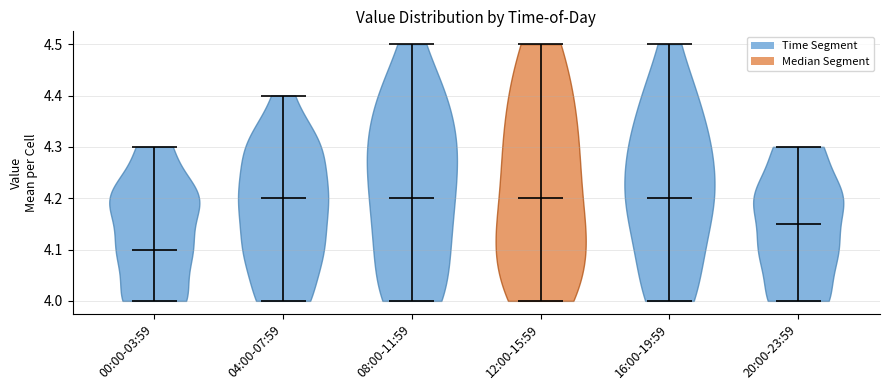

Reading left to right, read every violin against the y-axis: where its median line is, and the lowest and highest points it reaches. The values are not printed on the chart, so give them approximately, as read against the axis.

00:00-03:59: median line 4.10, lowest point 4.00, highest point 4.30
04:00-07:59: median line 4.20, lowest point 4.00, highest point 4.40
08:00-11:59: median line 4.20, lowest point 4.00, highest point 4.50
12:00-15:59: median line 4.20, lowest point 4.00, highest point 4.50
16:00-19:59: median line 4.20, lowest point 4.00, highest point 4.50
20:00-23:59: median line 4.15, lowest point 4.00, highest point 4.30